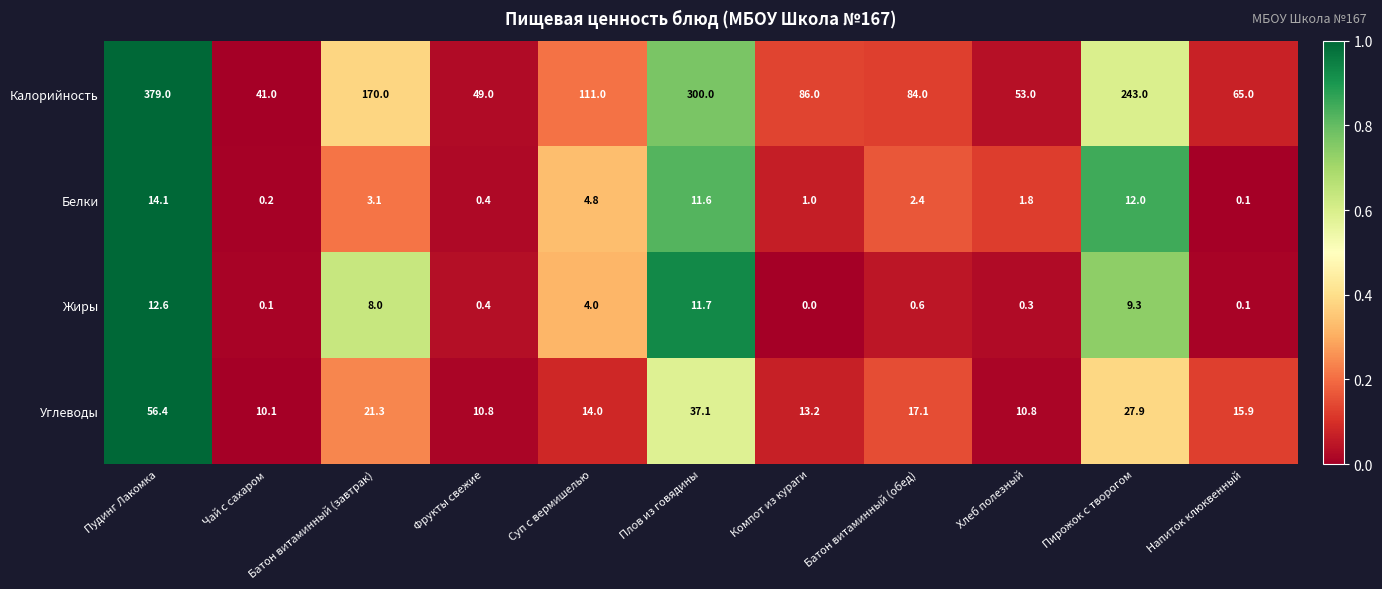

At which category is the sum across all series the highest?

Пудинг Лакомка